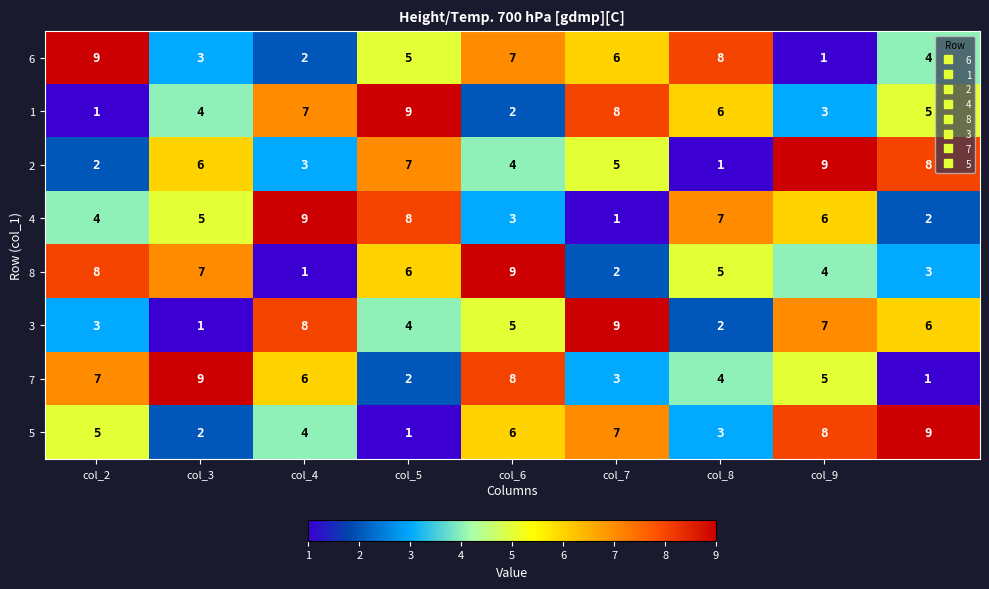

At how many categories does at least one series exceed 5?

9